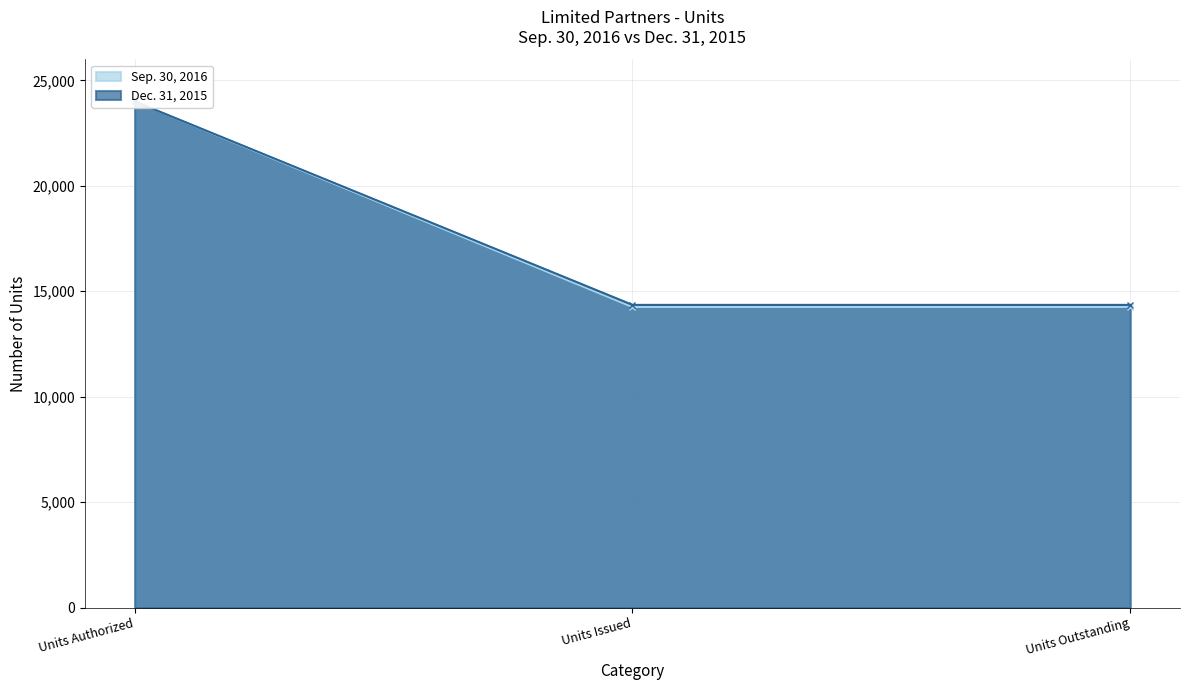

What is the minimum value shown in the chart?

14256